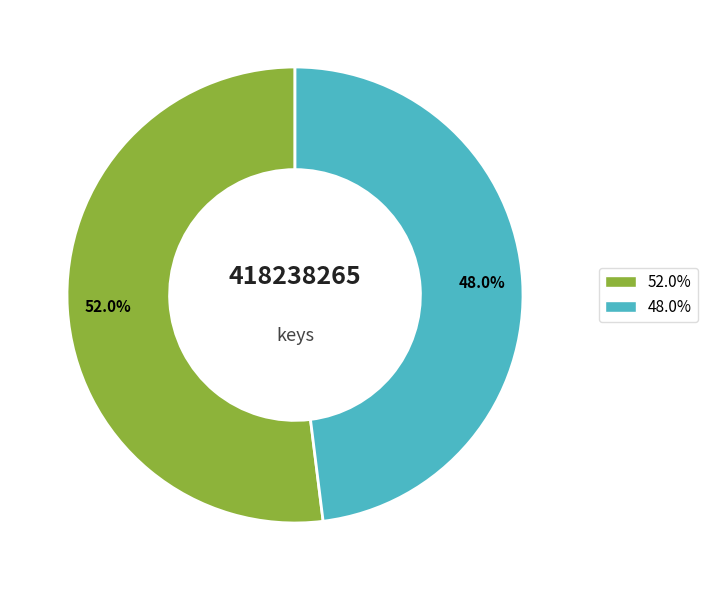

Is there any slice that represents more than half of the pie?

Yes